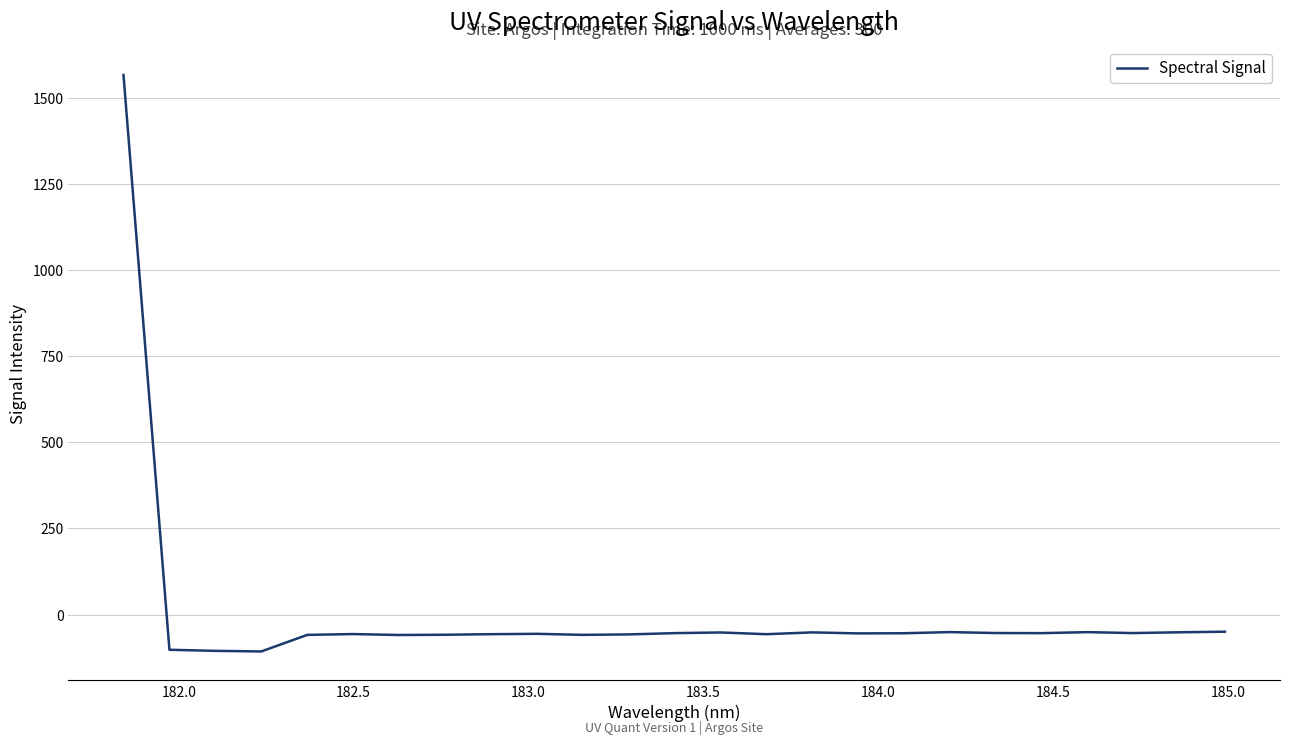

What is the greatest value displayed?

1566.4